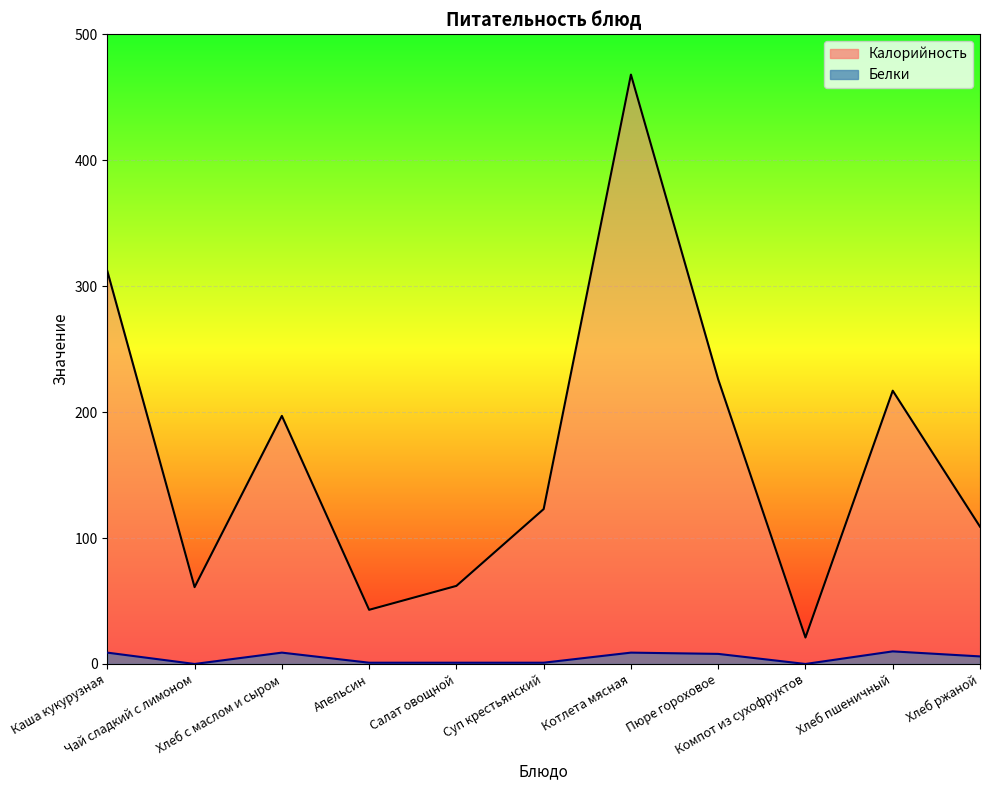

Which series changed the most between Каша кукурузная and Чай сладкий с лимоном?

Калорийность